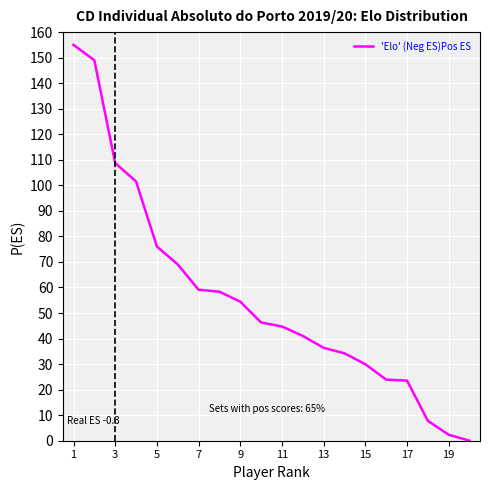

What is the difference between the maximum and minimum values?

155.0